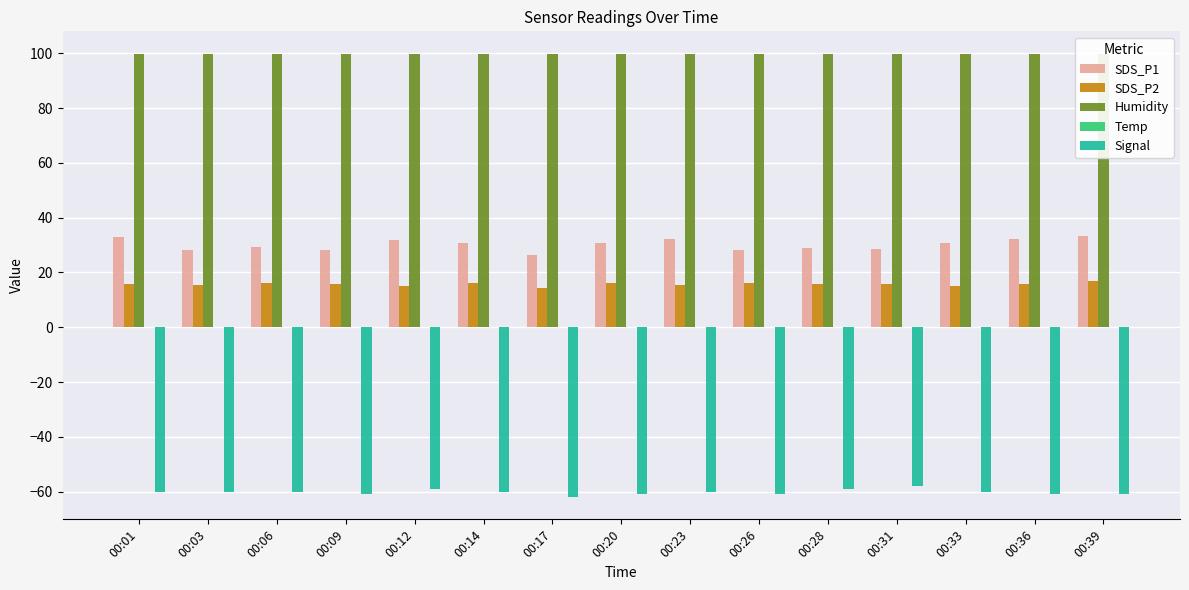

Reading left to right, transcribe all the data shown in this chart.

SDS_P1: 00:01=32.8	00:03=28.3	00:06=29.2	00:09=28.3	00:12=32.0	00:14=30.6	00:17=26.4	00:20=30.8	00:23=32.1	00:26=28.2	00:28=29.1	00:31=28.6	00:33=30.7	00:36=32.2	00:39=33.1
SDS_P2: 00:01=15.9	00:03=15.4	00:06=16.0	00:09=15.8	00:12=15.1	00:14=16.3	00:17=14.3	00:20=16.2	00:23=15.4	00:26=16.1	00:28=15.7	00:31=15.6	00:33=15.2	00:36=15.7	00:39=16.8
Humidity: 00:01=99.9	00:03=99.9	00:06=99.9	00:09=99.9	00:12=99.9	00:14=99.9	00:17=99.9	00:20=99.9	00:23=99.9	00:26=99.9	00:28=99.9	00:31=99.9	00:33=99.9	00:36=99.9	00:39=99.9
Temp: 00:01=0.0	00:03=0.0	00:06=0.0	00:09=0.0	00:12=0.0	00:14=0.0	00:17=0.0	00:20=0.0	00:23=0.1	00:26=0.0	00:28=0.0	00:31=0.0	00:33=0.0	00:36=0.0	00:39=0.0
Signal: 00:01=-60.0	00:03=-60.0	00:06=-60.0	00:09=-61.0	00:12=-59.0	00:14=-60.0	00:17=-62.0	00:20=-61.0	00:23=-60.0	00:26=-61.0	00:28=-59.0	00:31=-58.0	00:33=-60.0	00:36=-61.0	00:39=-61.0